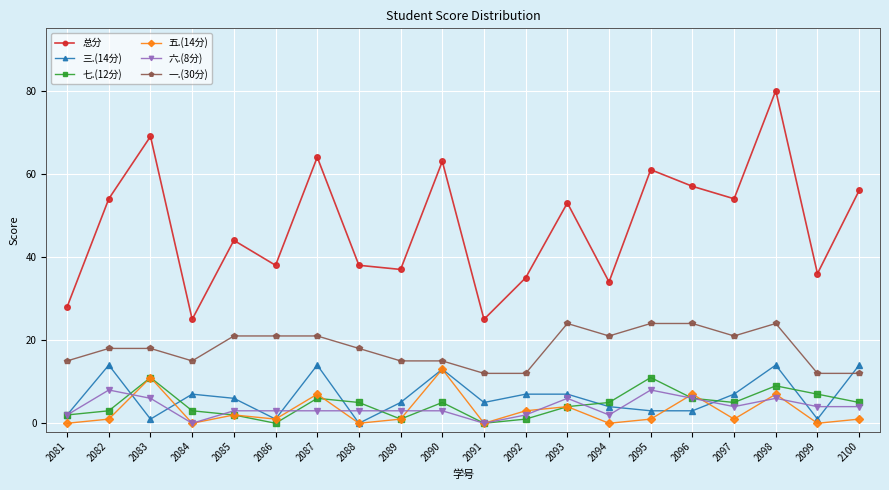

How many categories are shown in the chart?

20